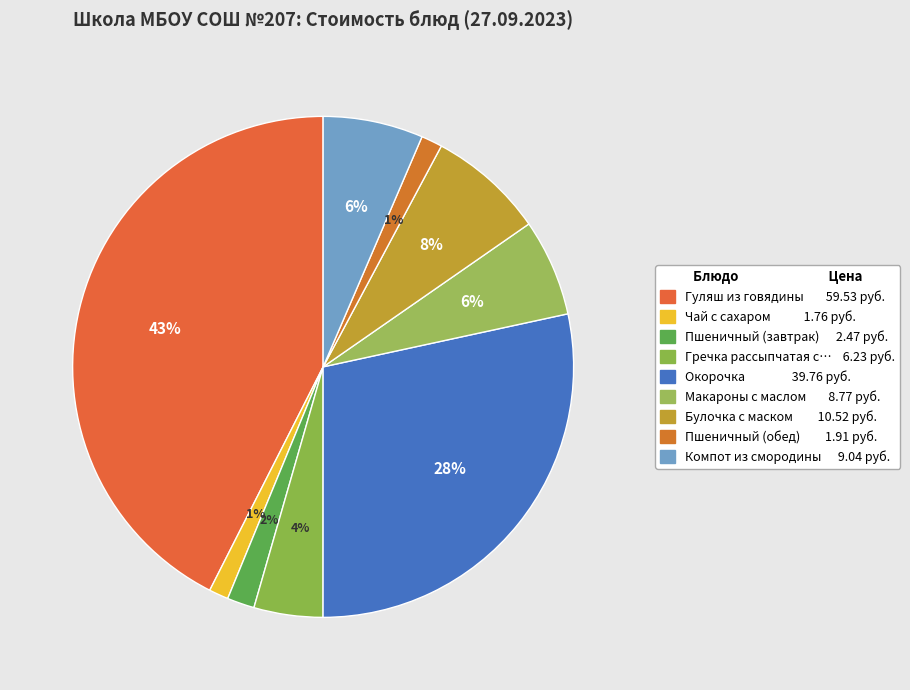

How many segments does this pie chart have?

9